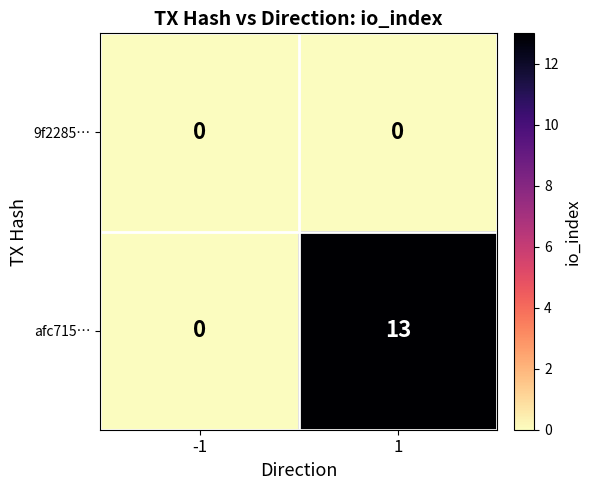

What is the difference between the highest and lowest values at 1?

13